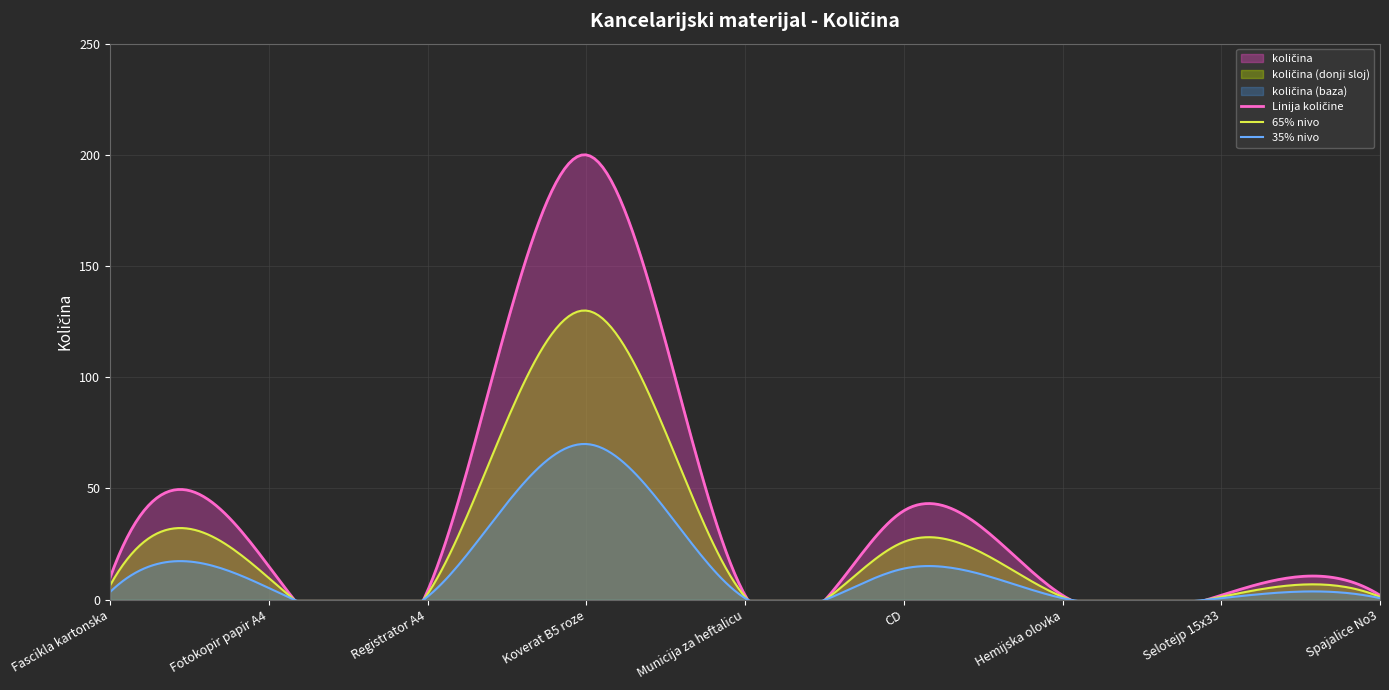

True or false: the data shows 2 at Hemijska olovka.

True